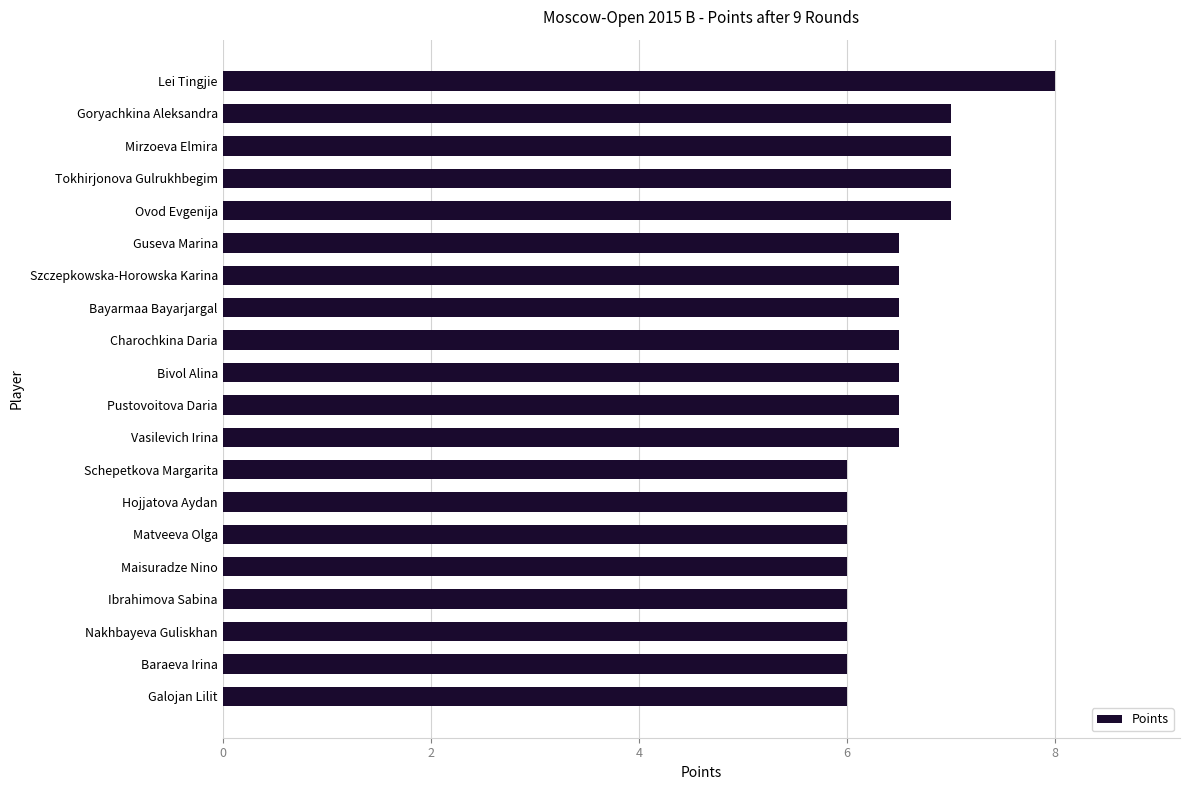

What is the difference between the second highest and minimum values?

1.0